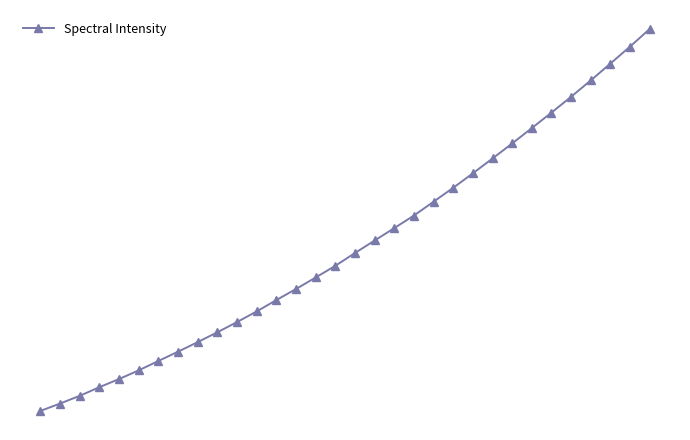

What is the value of the 20th point from the left?

2372.4